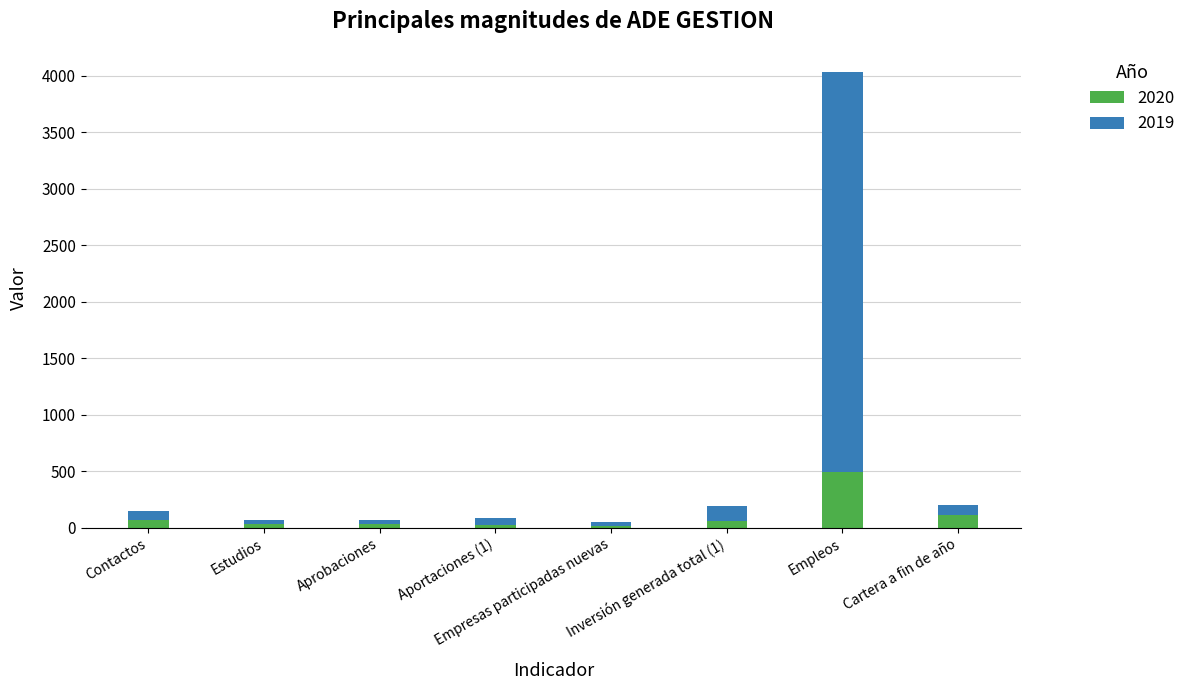

How many series are shown in this chart?

2